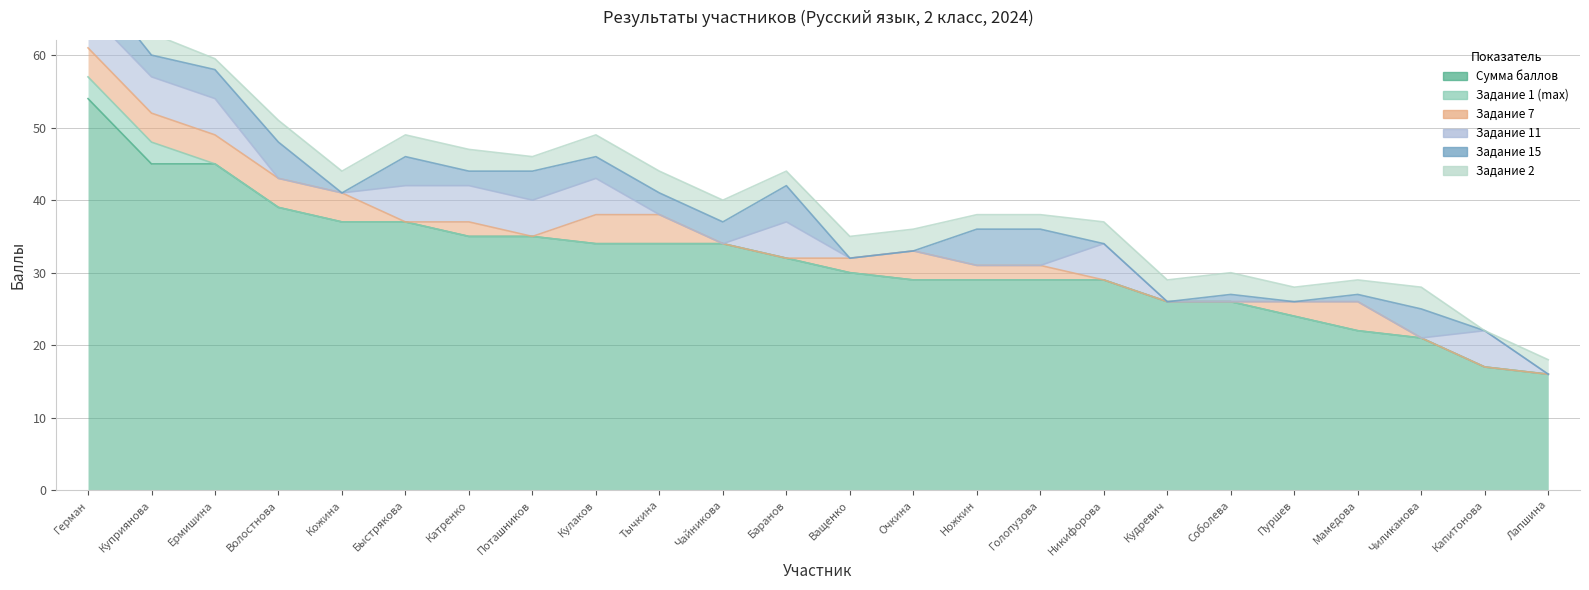

The value of Задание 7 at Пуршев Михаил is 3.4. True or false?

False